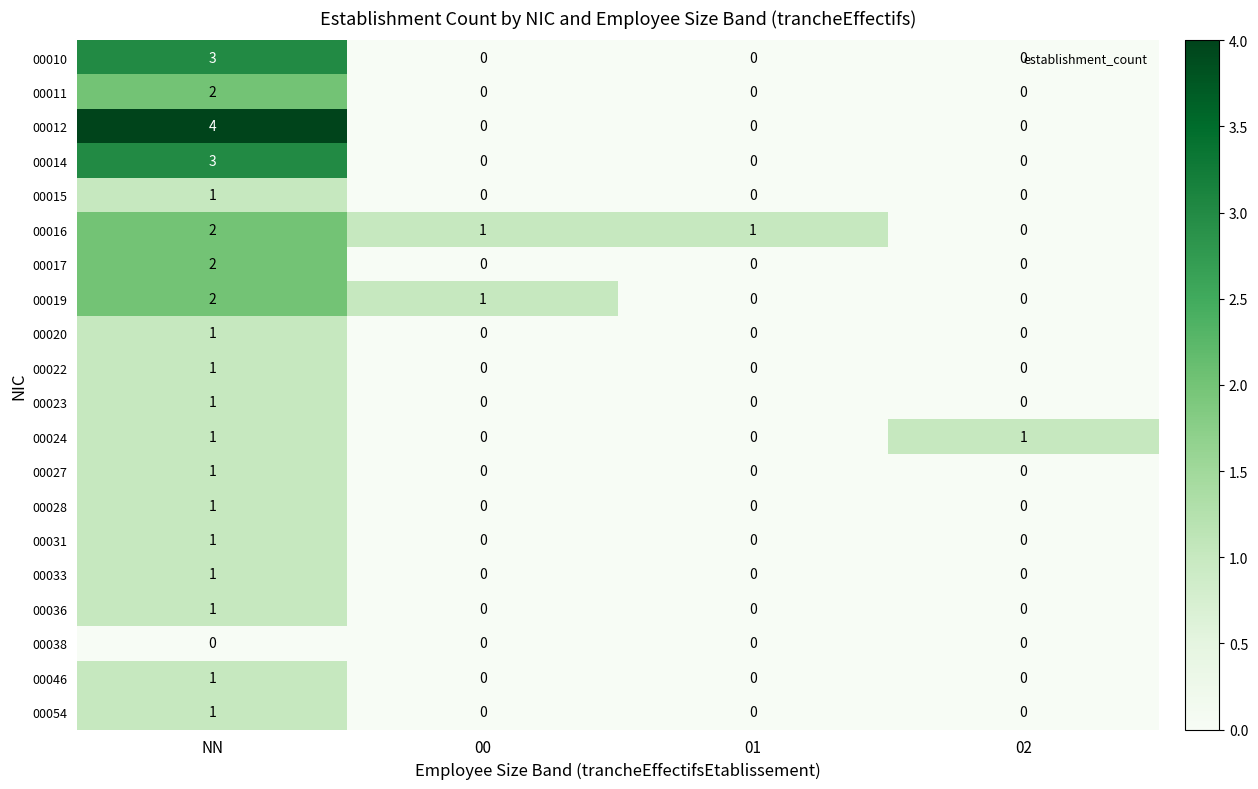

At which label does 00033 reach its peak?

NN